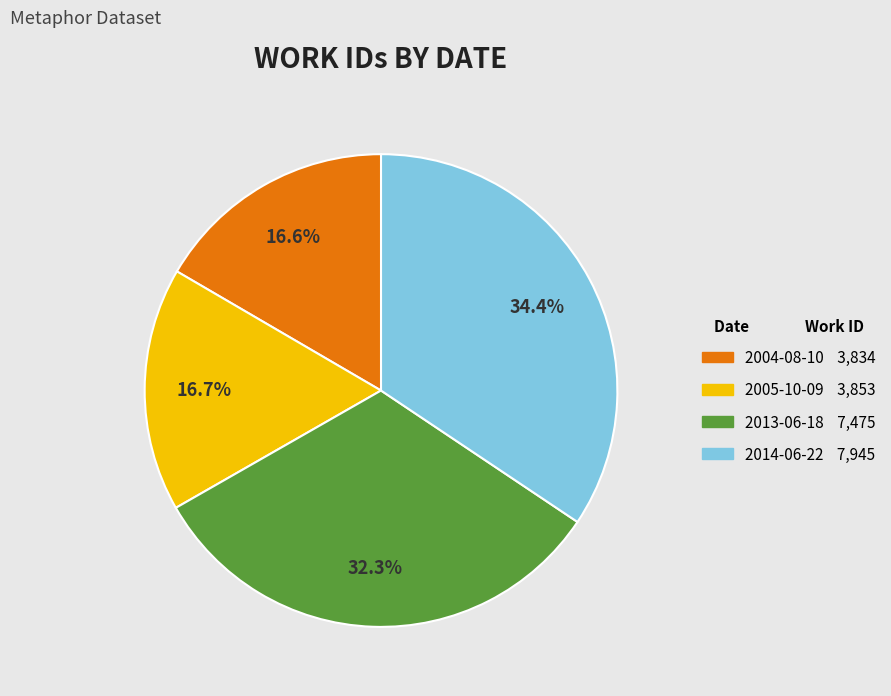

Is there any slice that represents more than half of the pie?

No